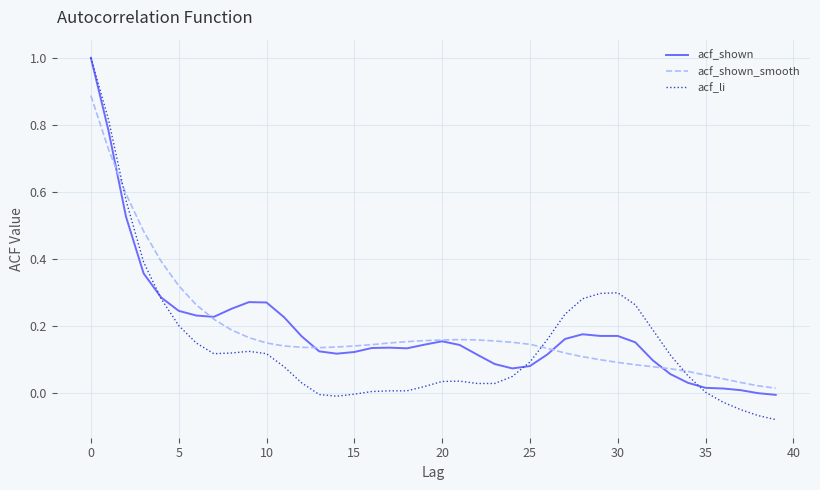

What is the maximum value shown in the chart?

1.0